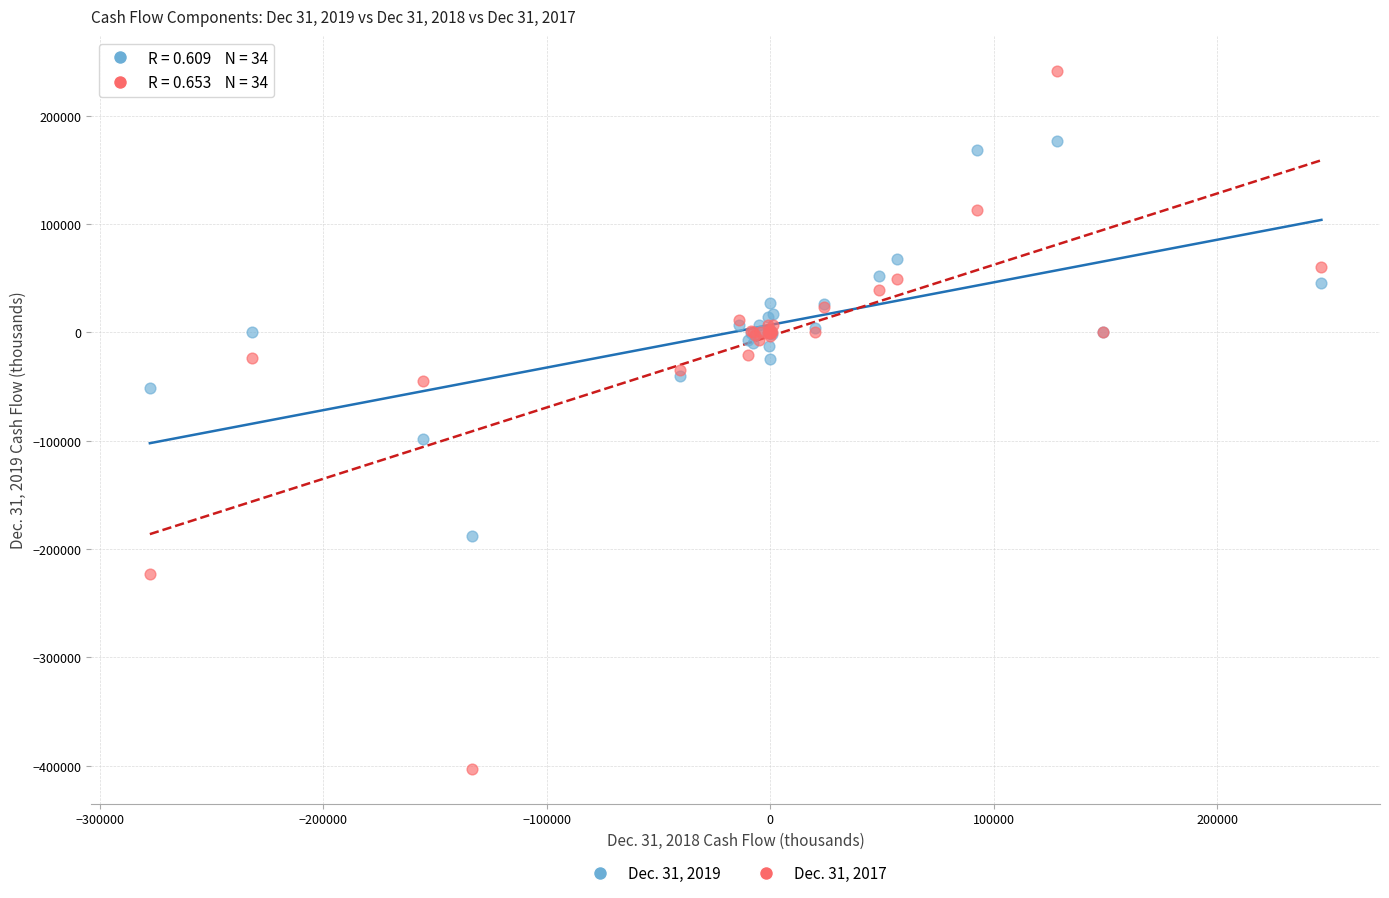

Which series has the largest Y range (max minus min)?

Dec. 31, 2017